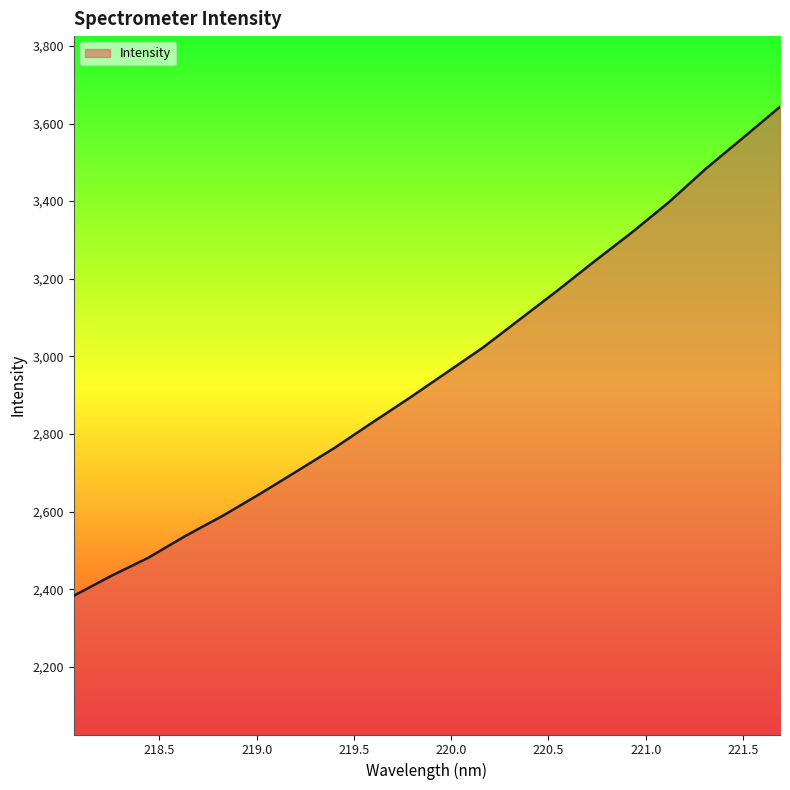

Does the chart display data point markers on the line(s)?

No